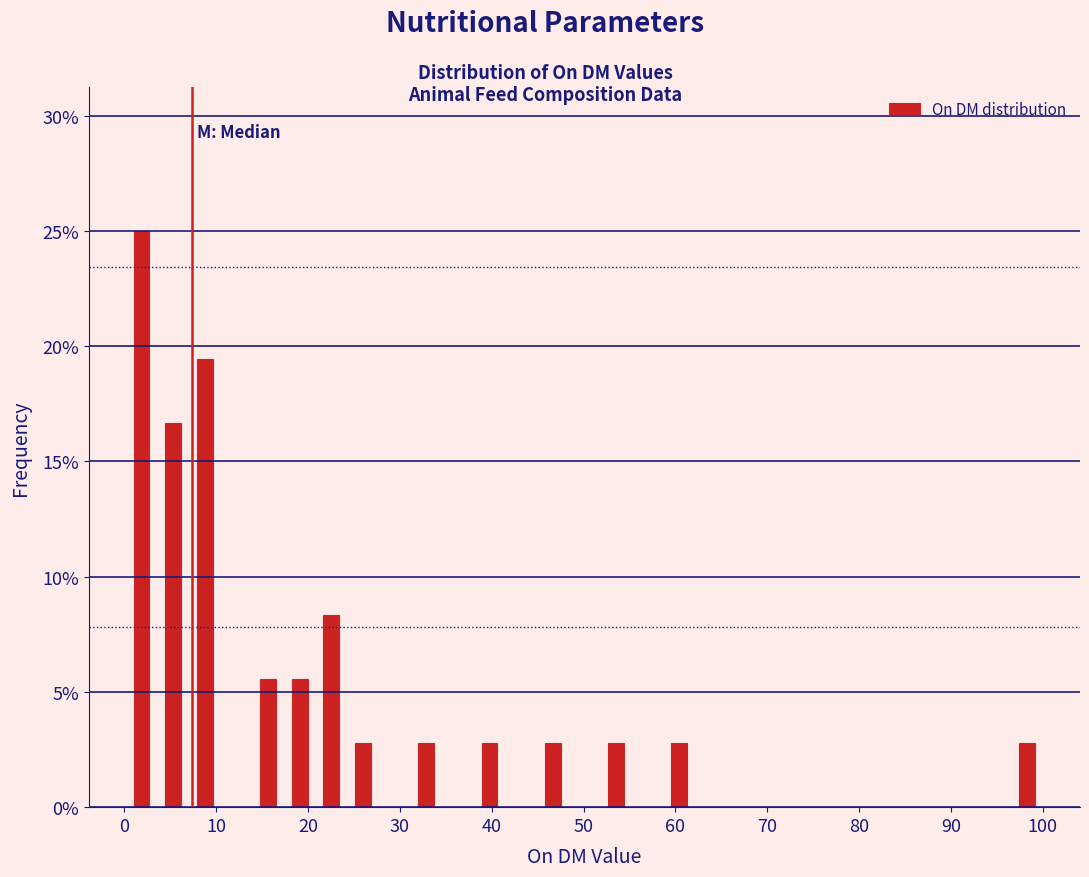

Around what value on the x-axis is the tallest bar? Give the approximate position of its centre, as read against the axis.

2